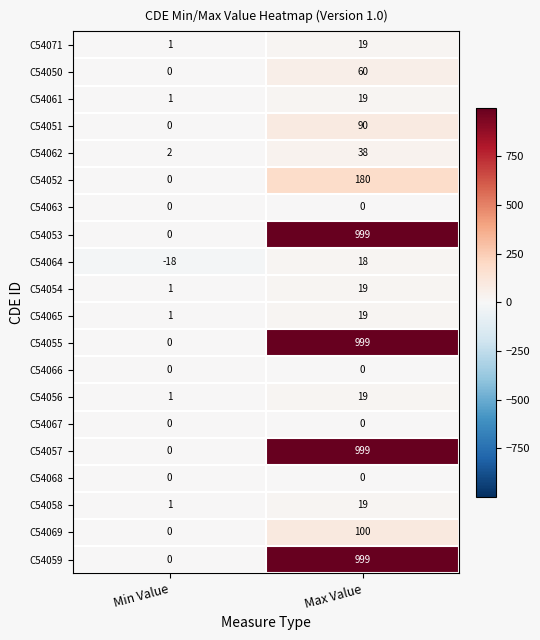

The C54066 series shows 0 at Max Value. True or false?

True